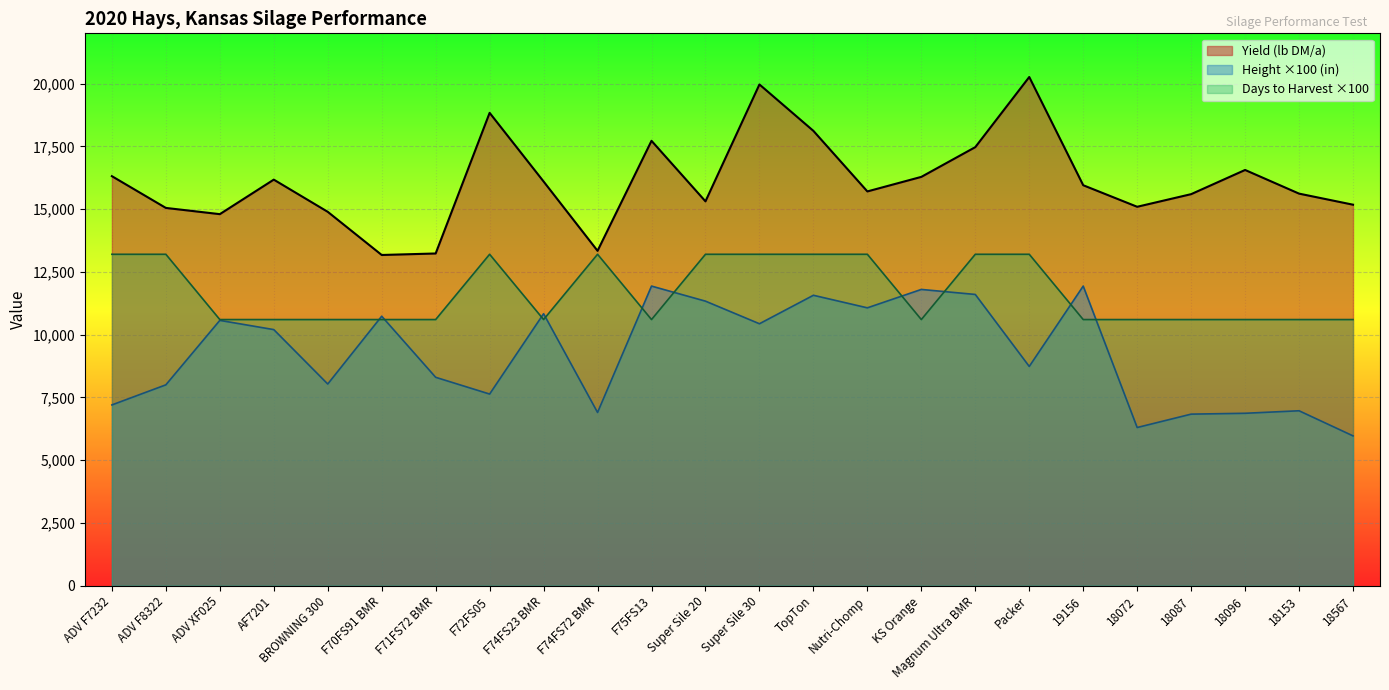

The Yield (lb DM/a) series shows 22383.5 at 18096. True or false?

False